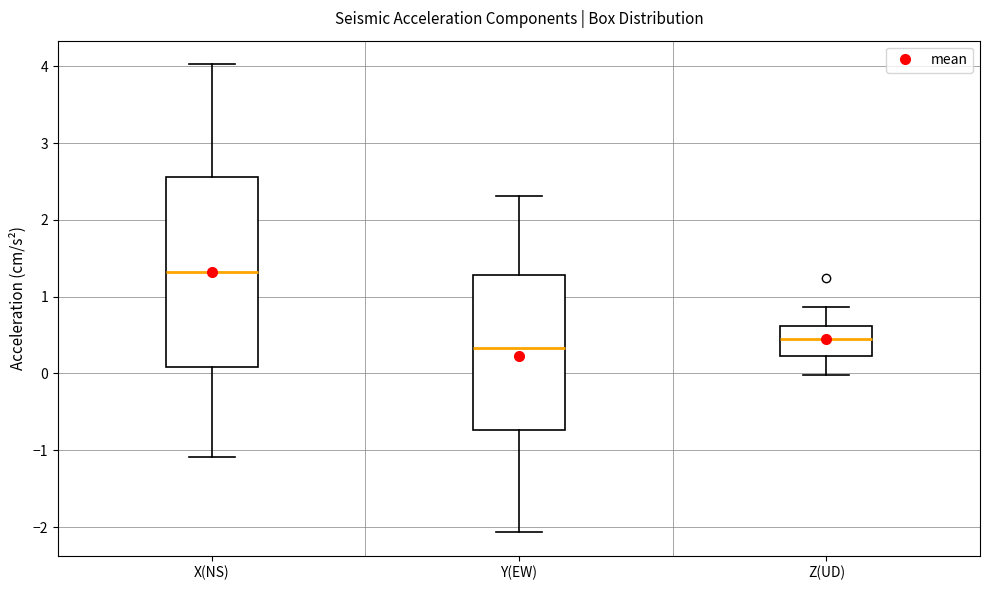

Which box is the tallest, from its lower edge to its upper edge?

X(NS)